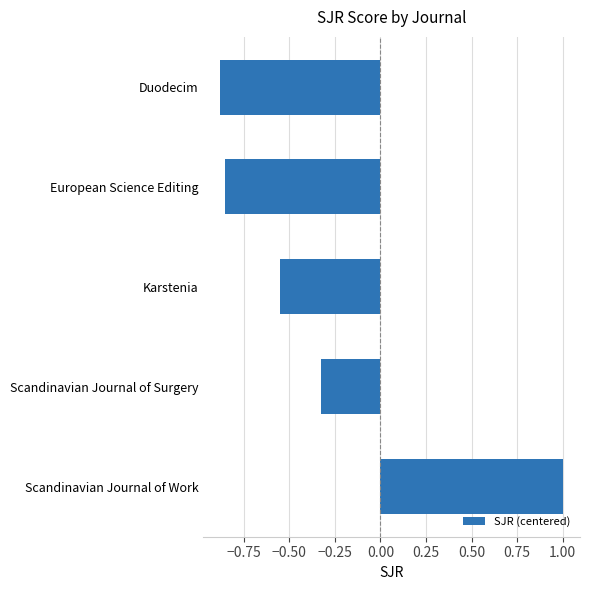

List the labels in order of value, largest first.

Scandinavian Journal of Work, Scandinavian Journal of Surgery, Karstenia, European Science Editing, Duodecim